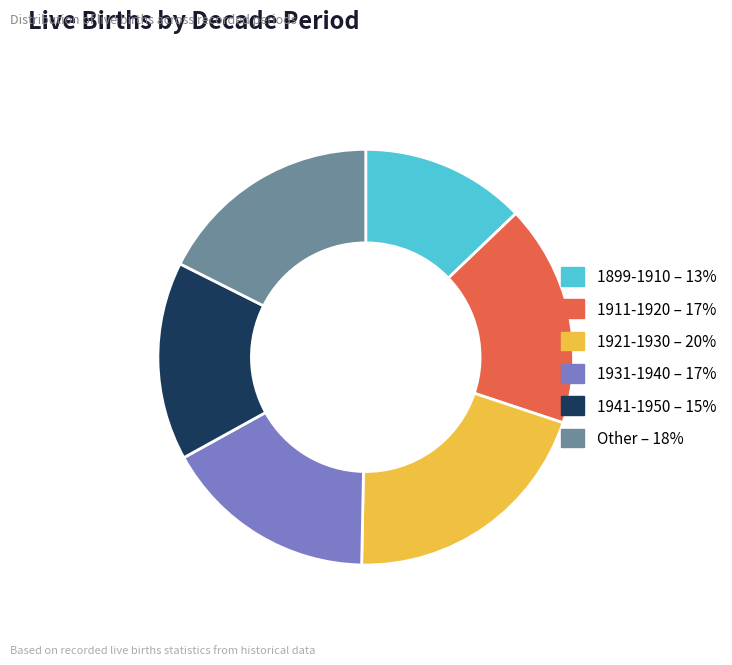

Which category has the biggest portion of the pie?

1921-1930